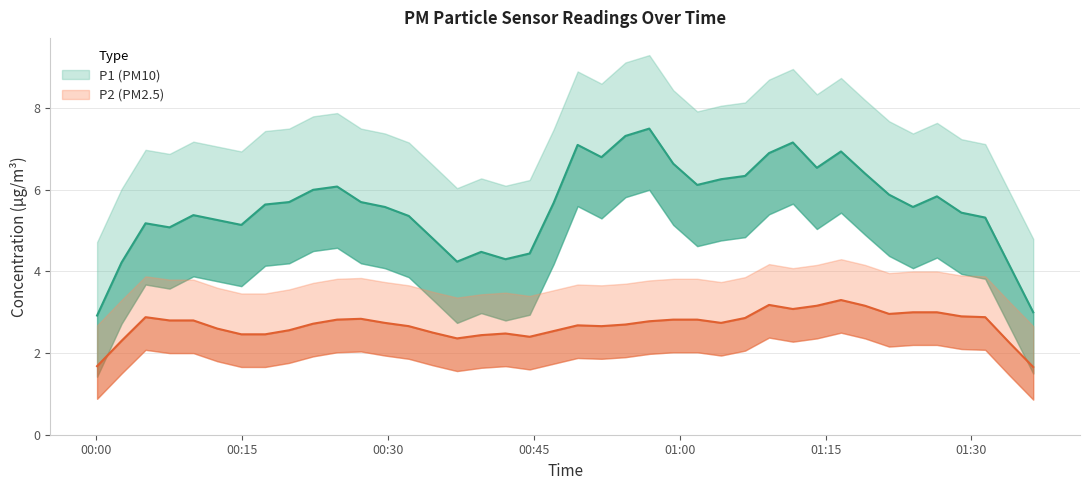

What is the difference between the second highest and minimum values in the P2 series?

1.4